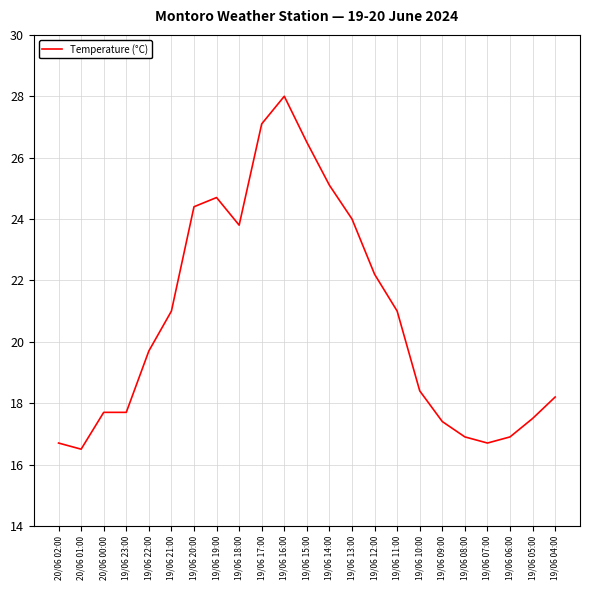

What is the difference between the maximum and minimum values?

11.5